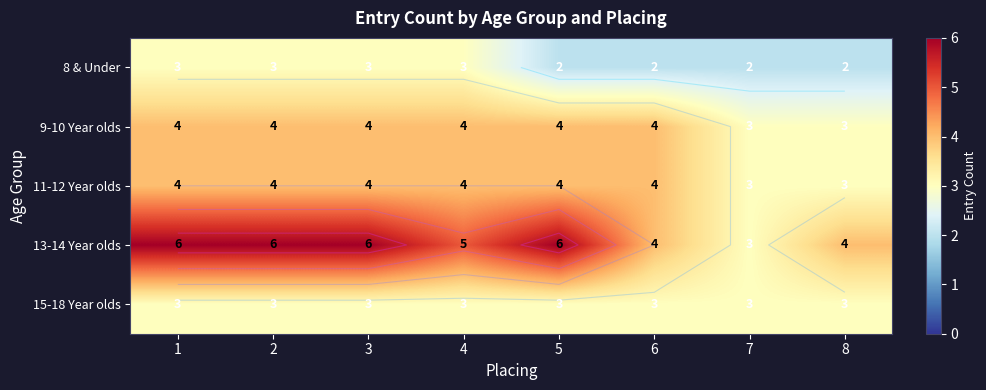

How many values in the 13-14 Year olds series are below 6?

4